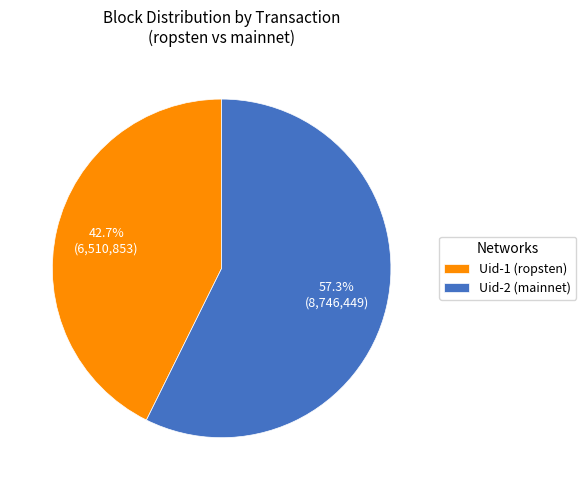

How many segments does this pie chart have?

2